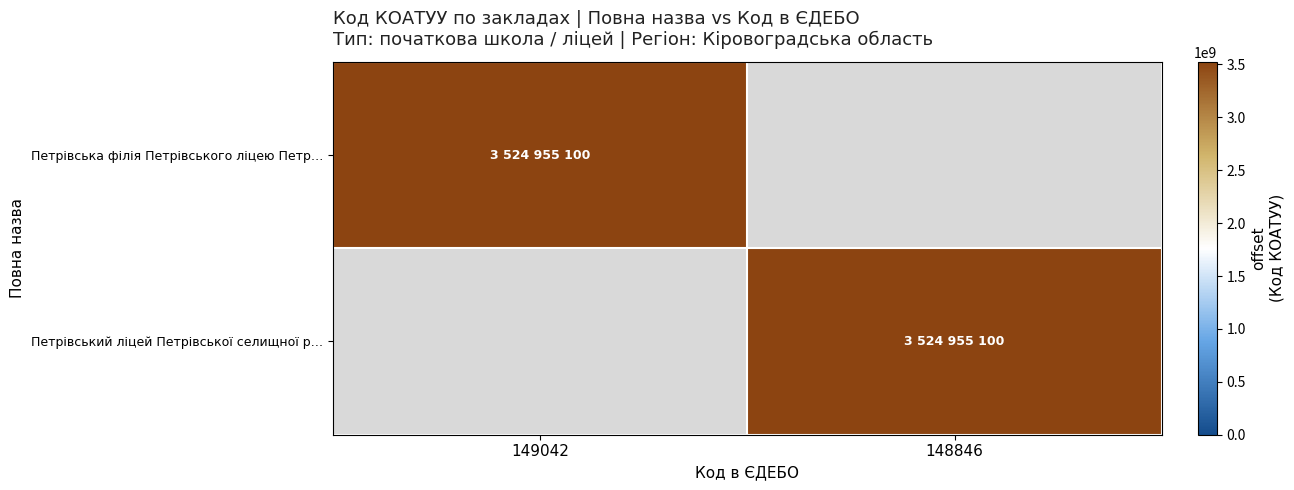

Which series has the largest total across all categories?

Петрівська філія Петрівського ліцею Петр…